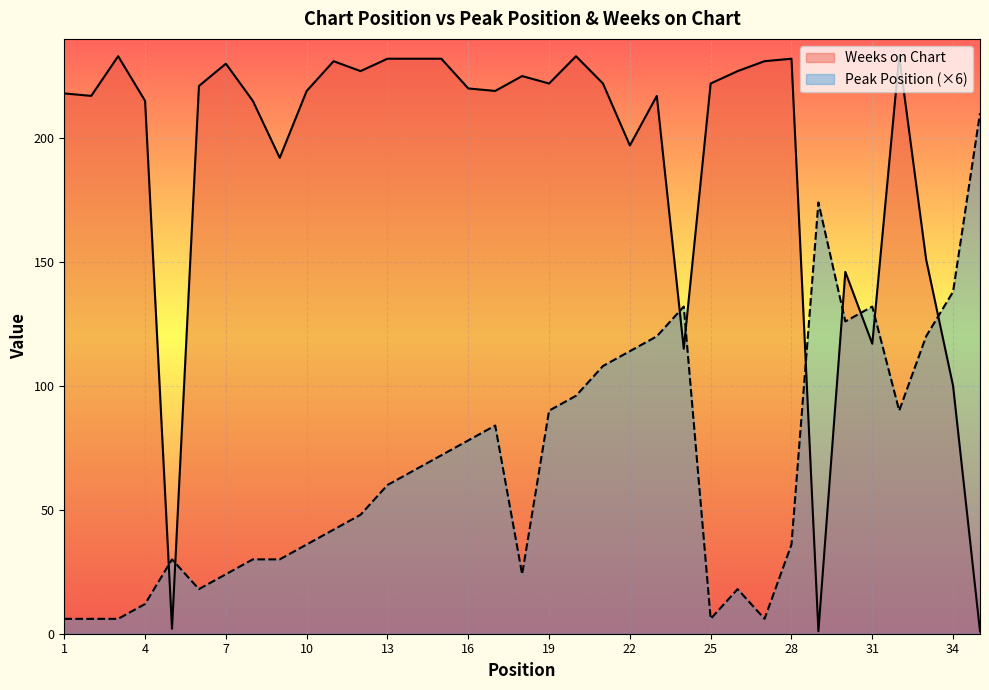

Reading right to left, list all the values displayed in this chart.

Peak Position: 35=210	34=138	33=120	32=90	31=132	30=126	29=174	28=36	27=6	26=18	25=6	24=132	23=120	22=114	21=108	20=96	19=90	18=24	17=84	16=78	15=72	14=66	13=60	12=48	11=42	10=36	9=30	8=30	7=24	6=18	5=30	4=12	3=6	2=6	1=6
Weeks on Chart: 35=1	34=100	33=151	32=233	31=117	30=146	29=1	28=232	27=231	26=227	25=222	24=115	23=217	22=197	21=222	20=233	19=222	18=225	17=219	16=220	15=232	14=232	13=232	12=227	11=231	10=219	9=192	8=215	7=230	6=221	5=2	4=215	3=233	2=217	1=218